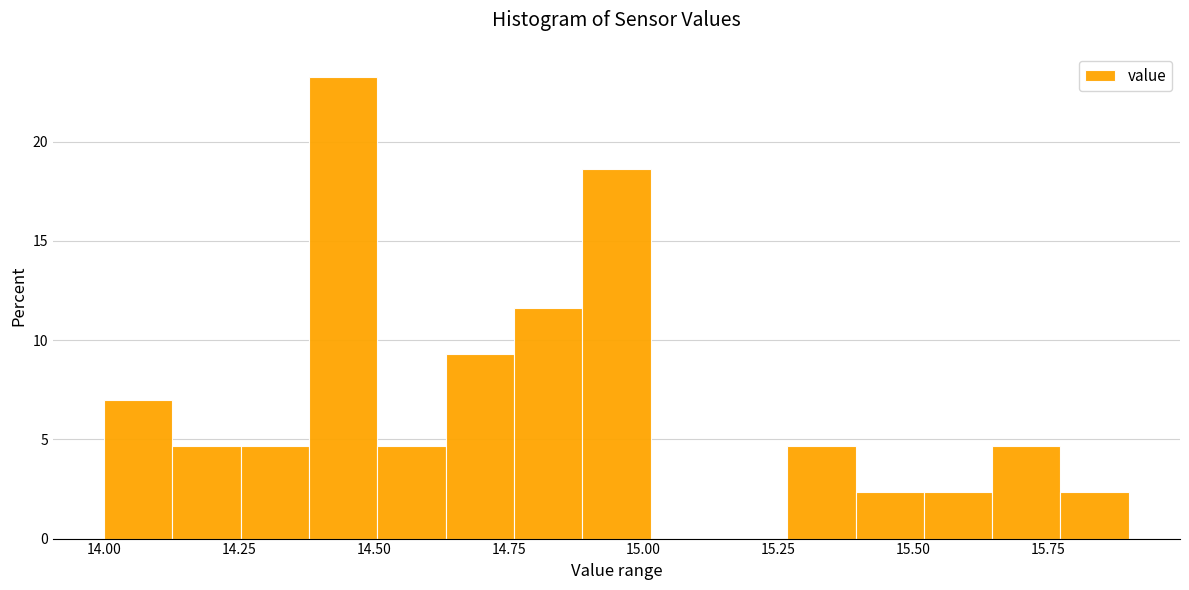

Around what value on the x-axis is the tallest bar? Give the approximate position of its centre, as read against the axis.

14.45